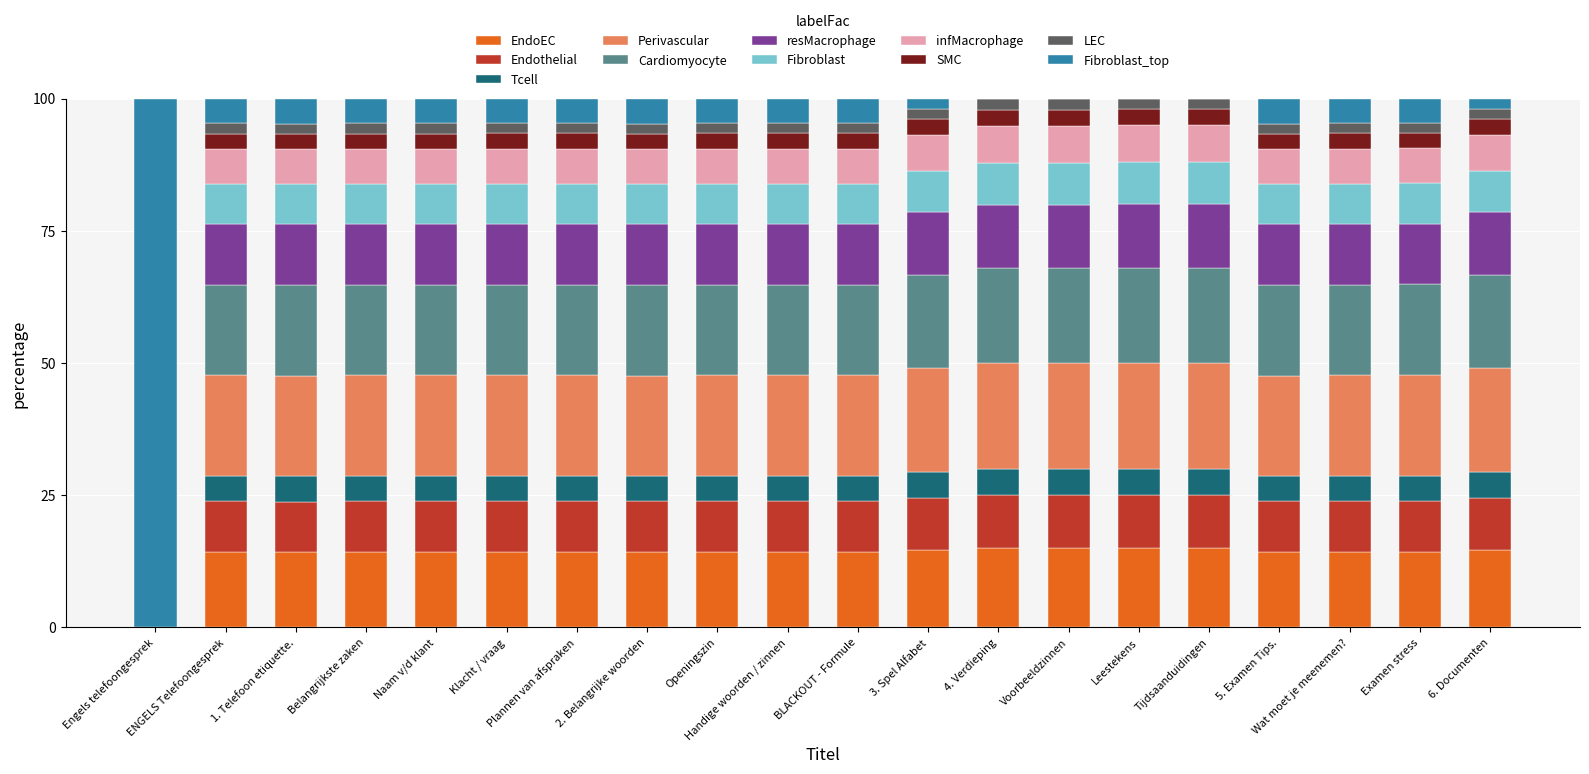

What is the maximum value for EndoEC?

15.0